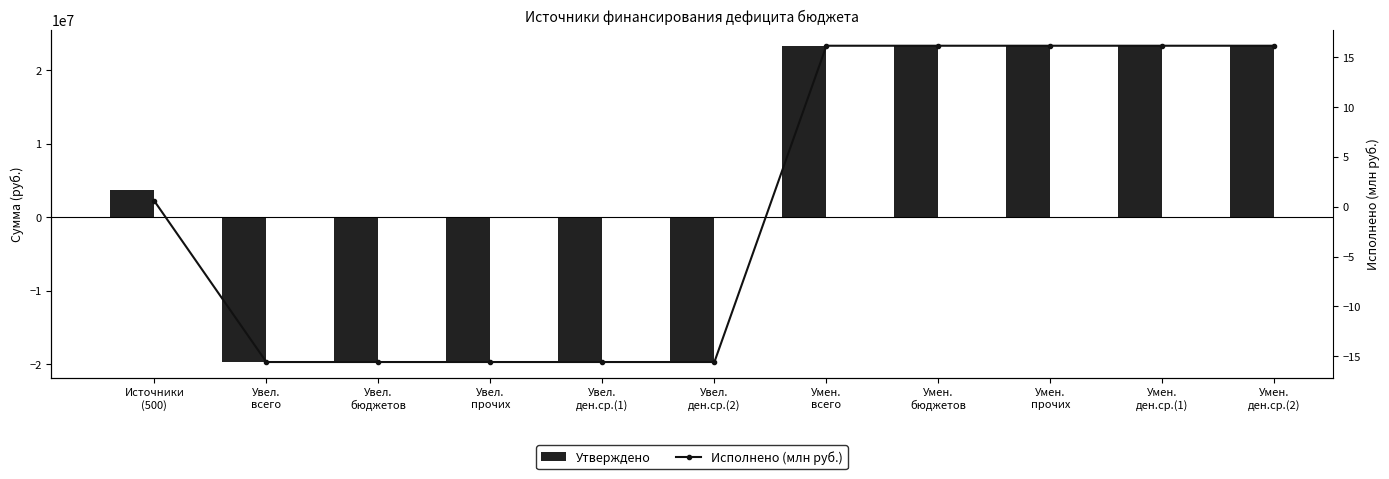

What is the lowest value of the Исполнено (млн руб.) series?

-15.6